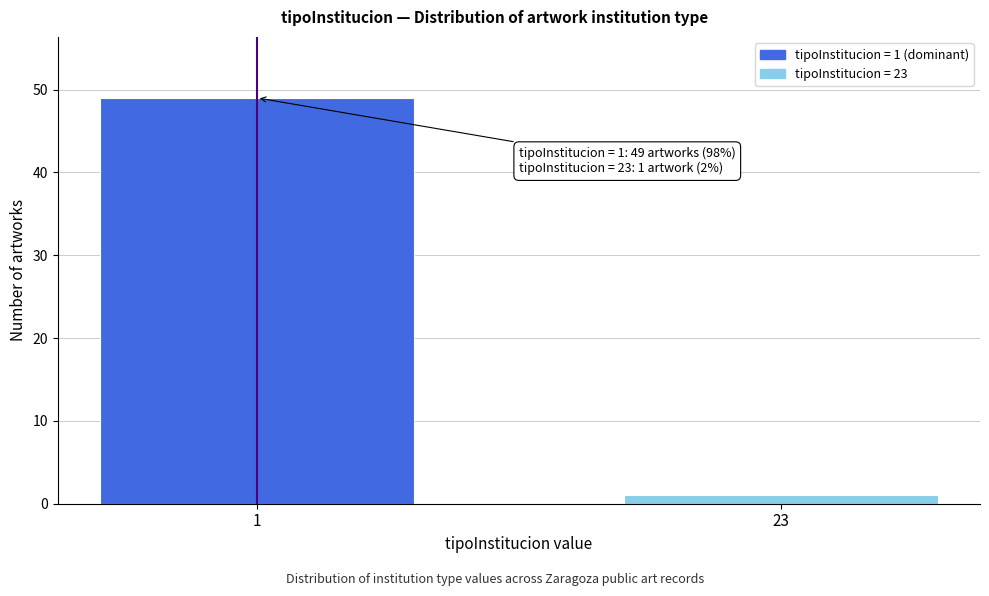

Reading left to right, extract all data points from this chart.

1=49	23=1